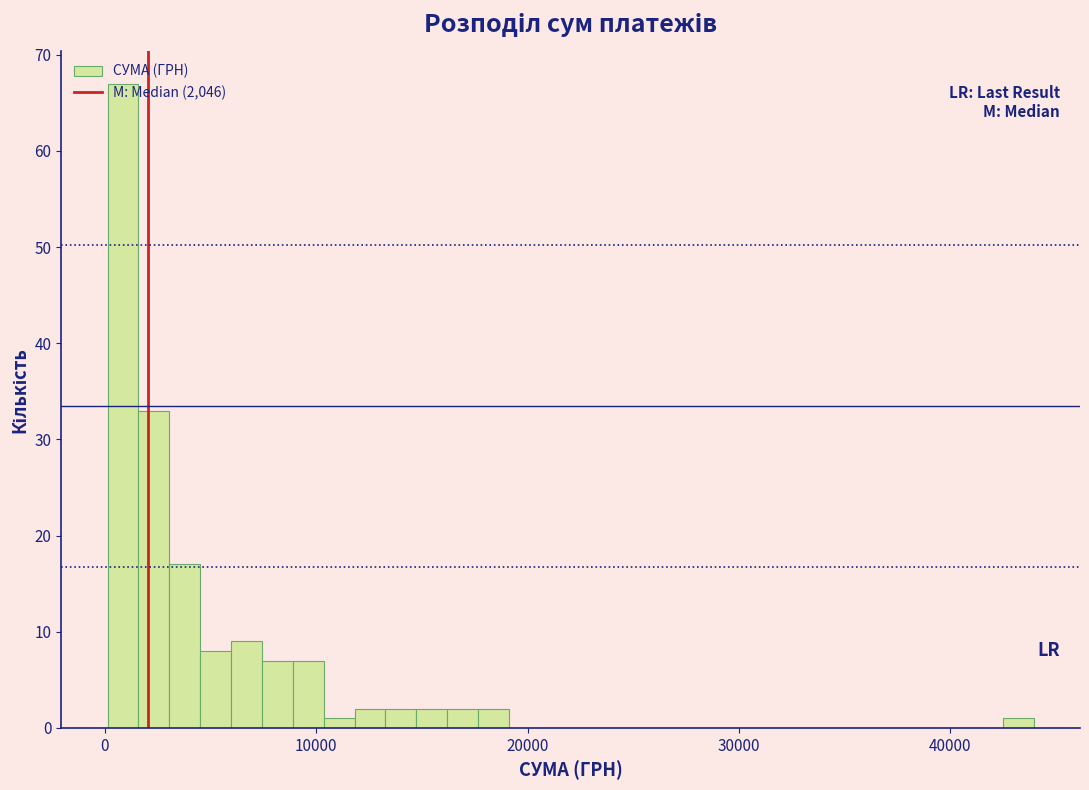

Around what value on the x-axis is the tallest bar? Give the approximate position of its centre, as read against the axis.

1000